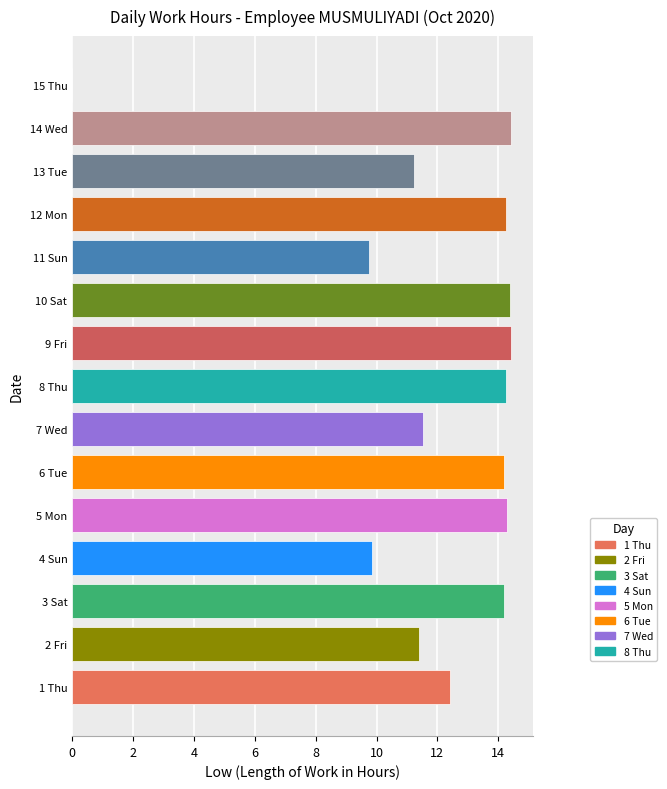

What is the maximum value shown in the chart?

14.4